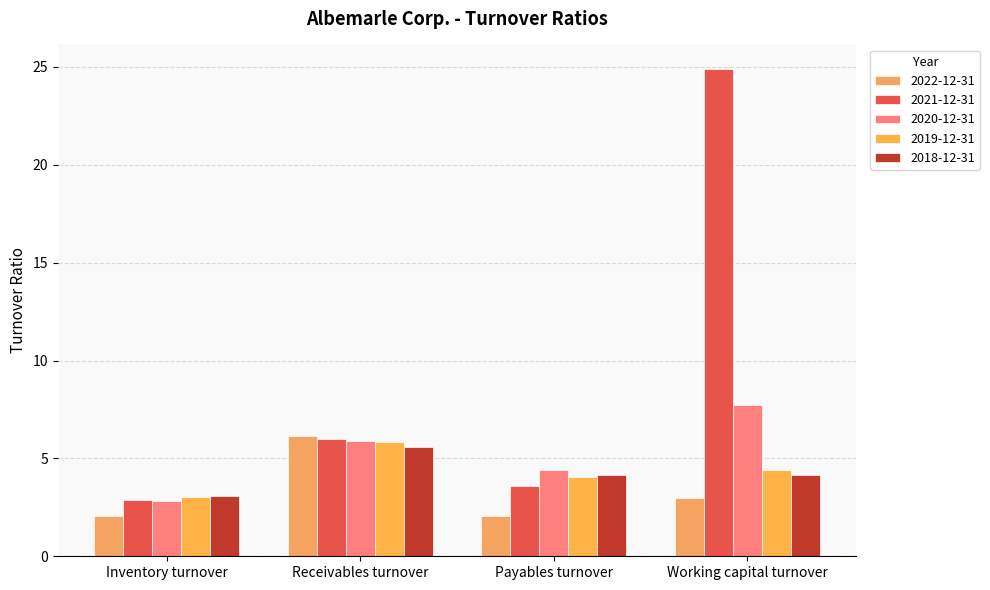

What is the label of the 1st bar from the left?

Inventory turnover